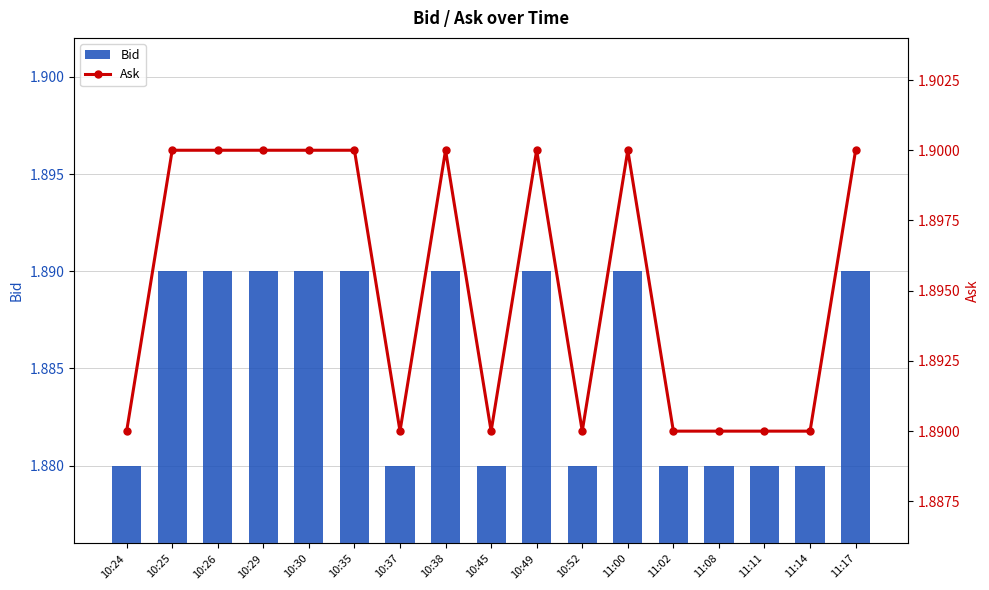

Between 10:24 and 10:45, which series saw the biggest shift?

Bid